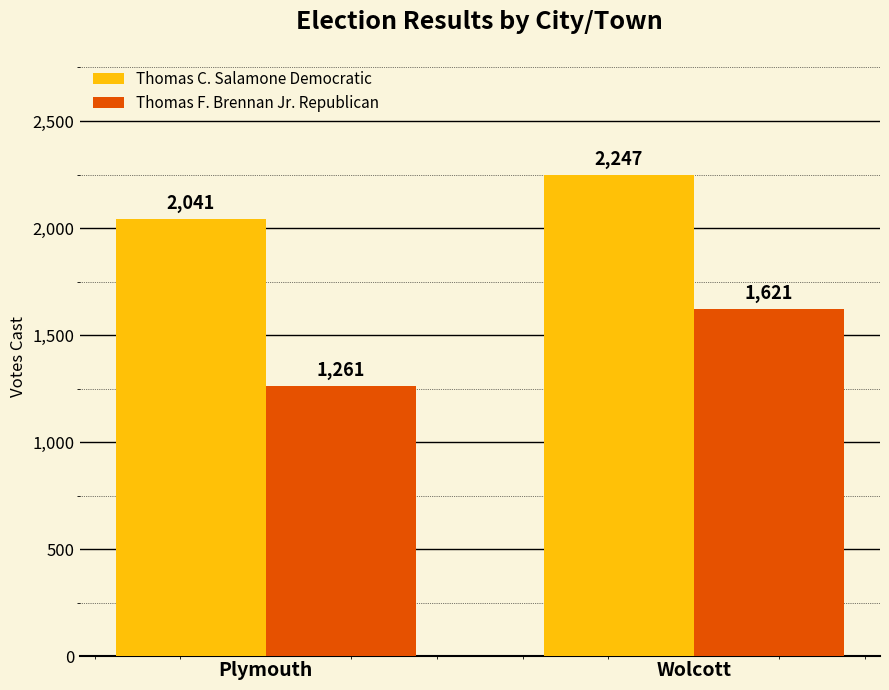

Is the value of Thomas C. Salamone Democratic at Plymouth greater than the value of Thomas F. Brennan Jr. Republican at Wolcott?

Yes